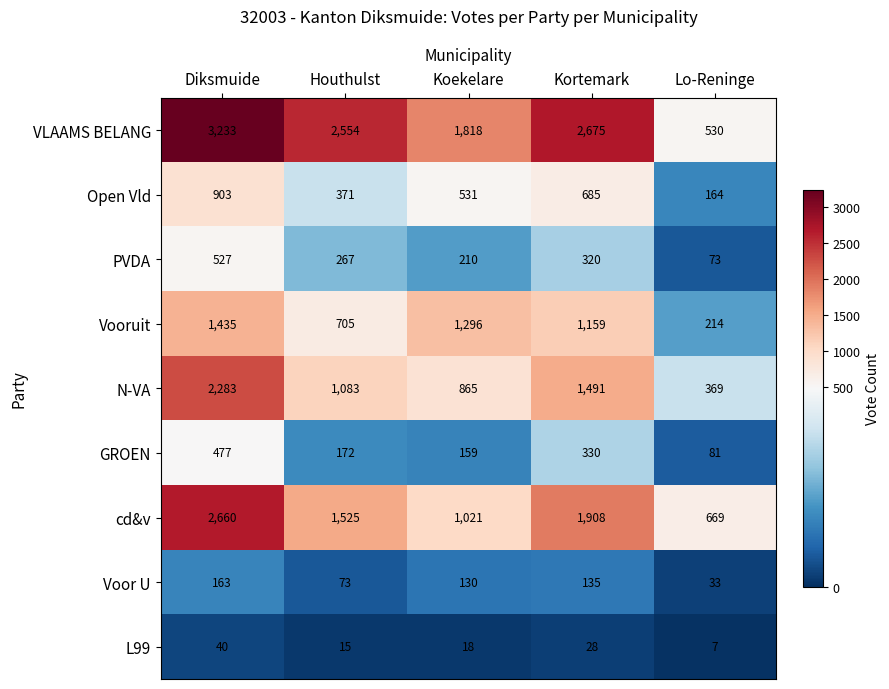

What is the greatest value displayed?

3233